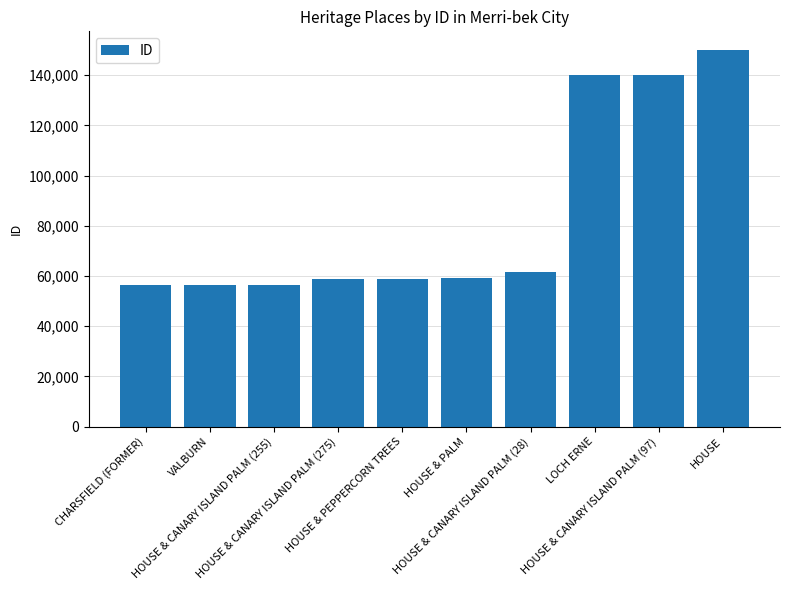

Count the number of categories in the chart.

10